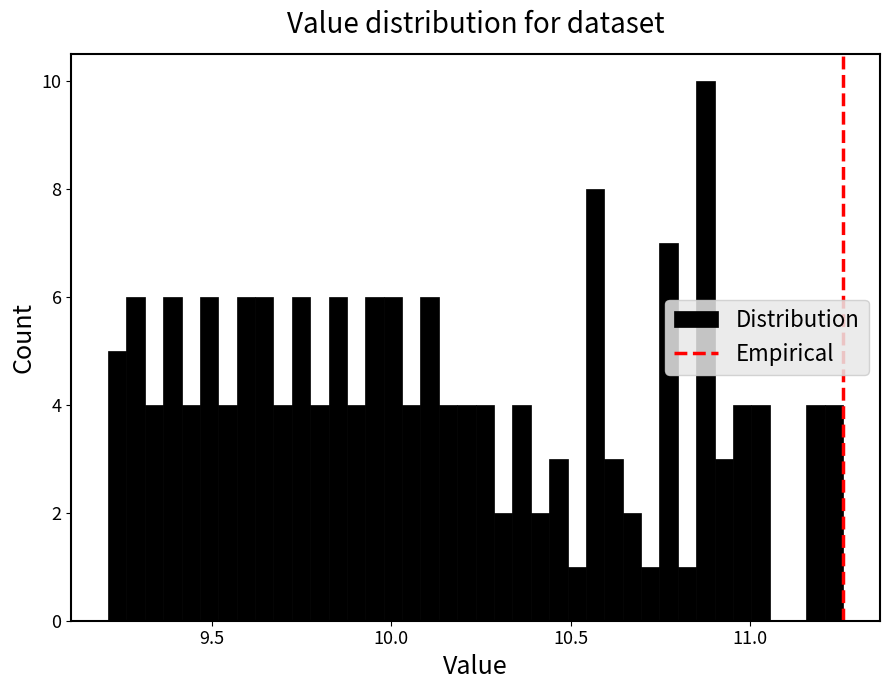

Around what value on the x-axis is the tallest bar? Give the approximate position of its centre, as read against the axis.

10.90